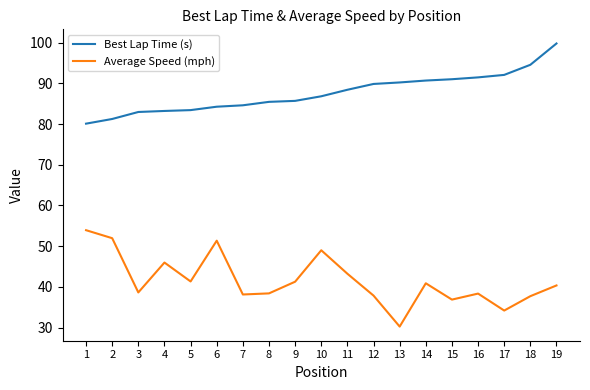

How many distinct data groups are displayed?

2